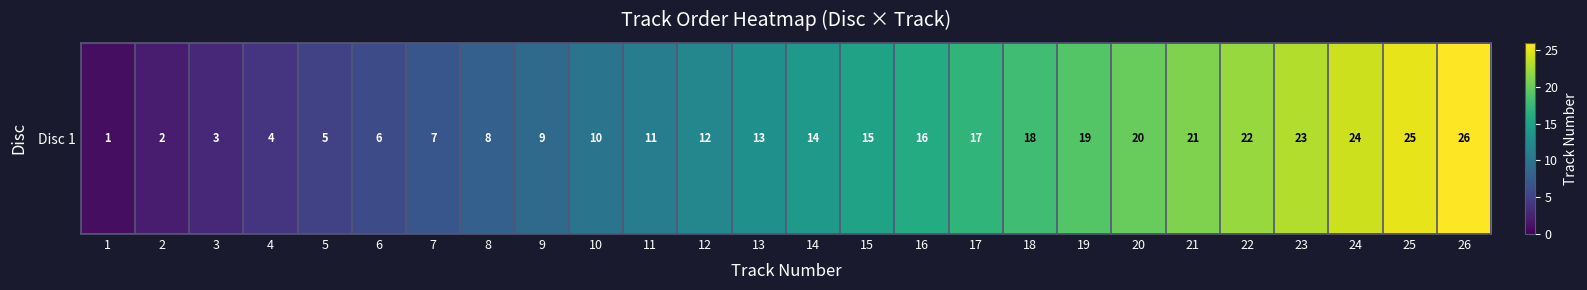

What is the sum of all values?

351